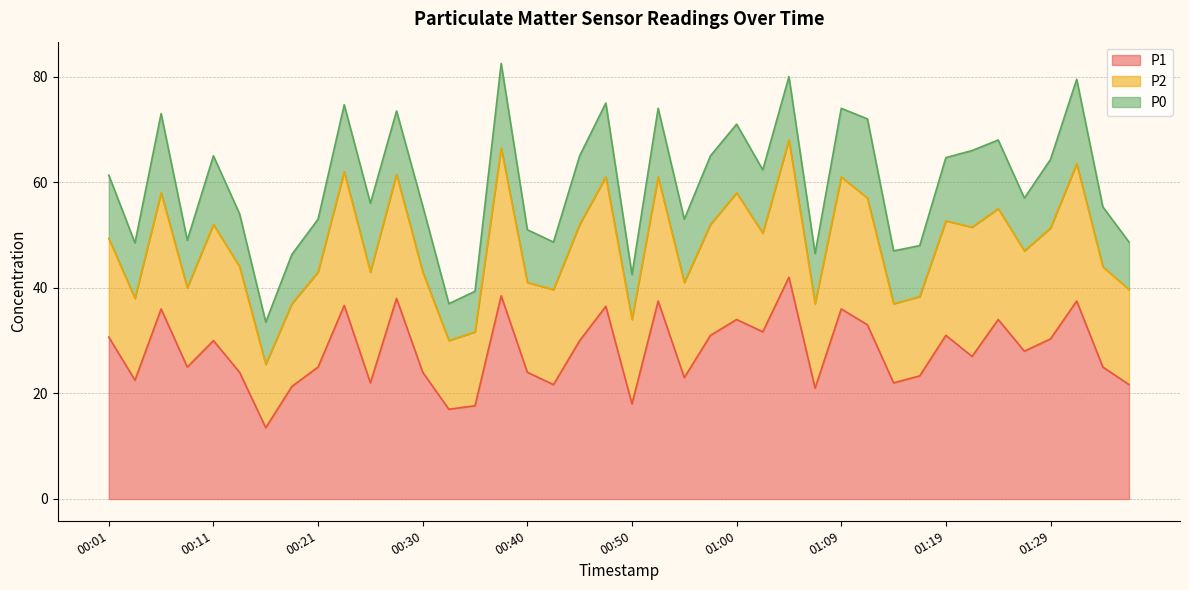

True or false: P1 and P2 cross at least once.

False